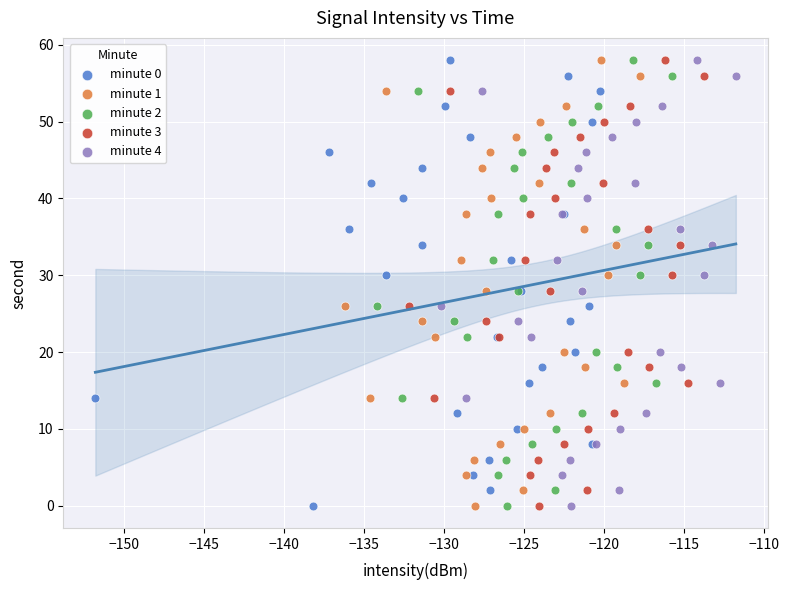

What are all the series names shown in the legend?

minute 0, minute 1, minute 2, minute 3, minute 4